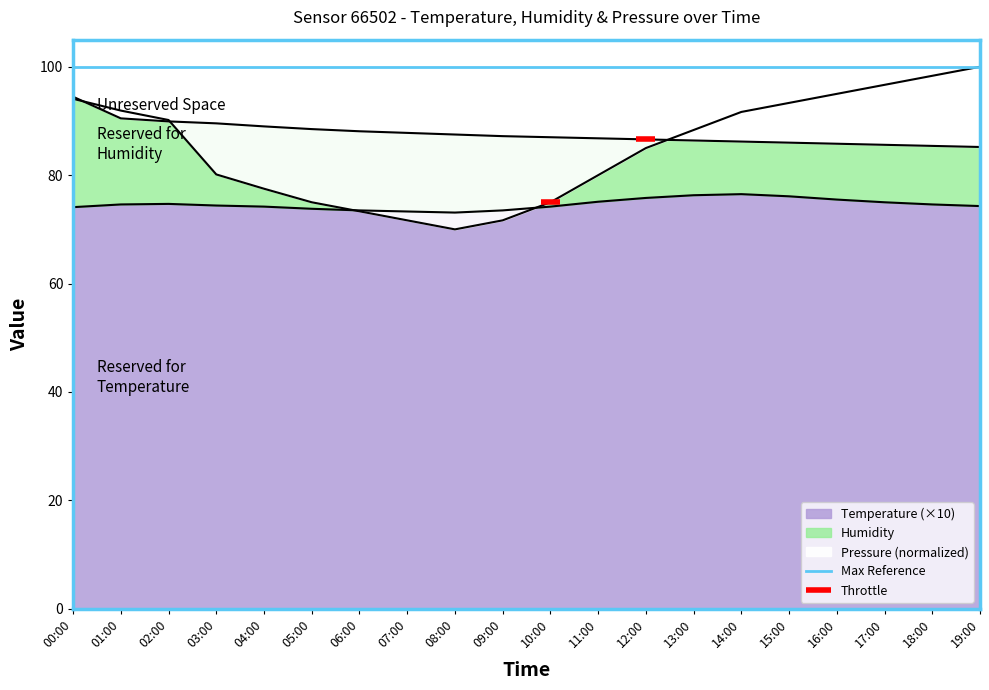

True or false: pressure_norm has more than 1 points higher than both neighbors.

False